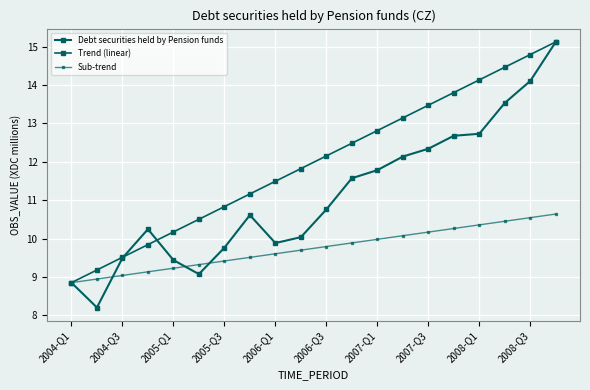

True or false: Trend (linear) has more than 0 points higher than both neighbors.

False